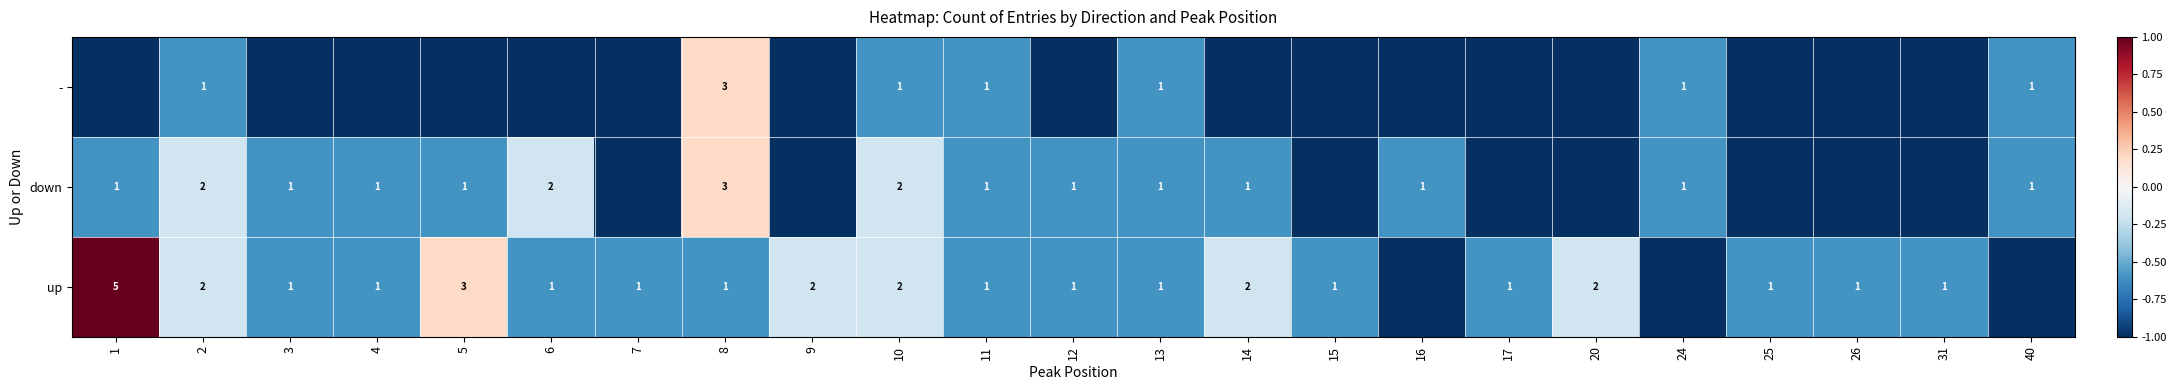

What is the difference between the up values at 1 and 10?

3